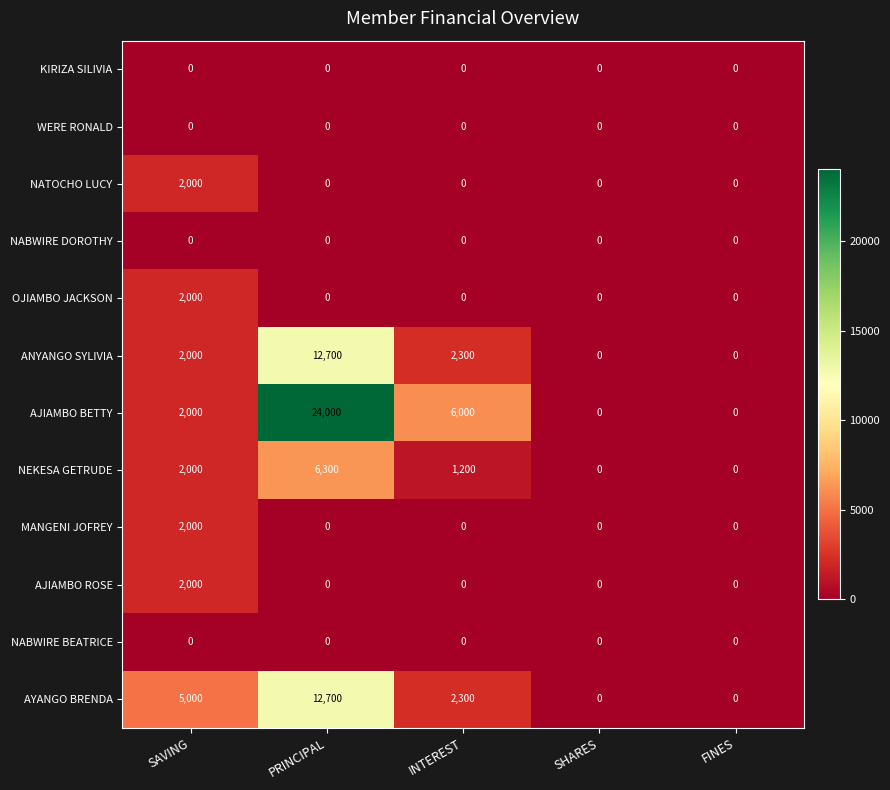

At which category does the chart reach its peak across all series?

PRINCIPAL